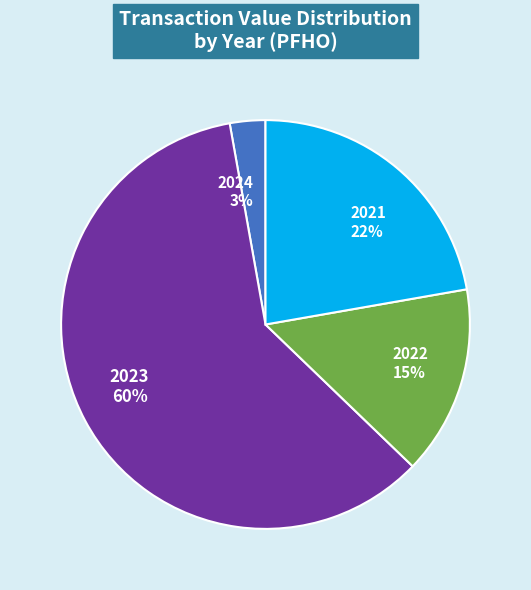

Is the sum of 2024 3% and 2021 22% greater than half?

No